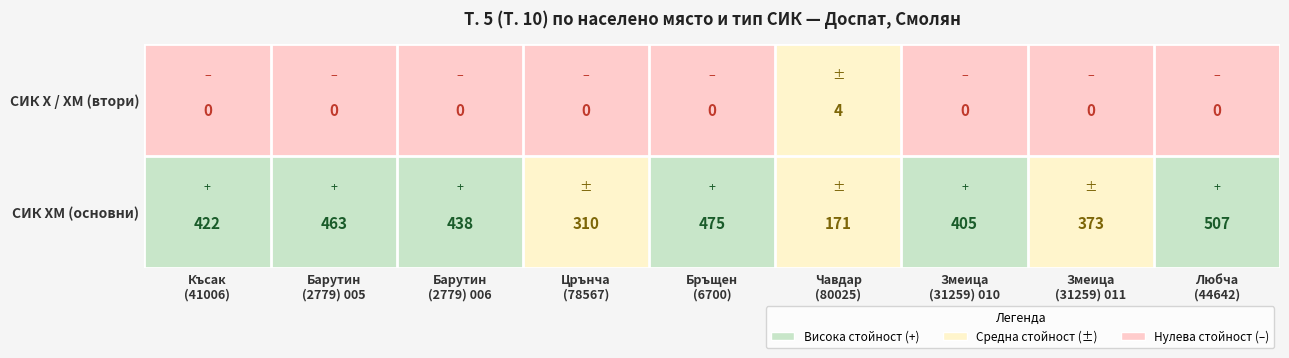

What is the sum of all СИК Х / ХМ (втори) values?

4